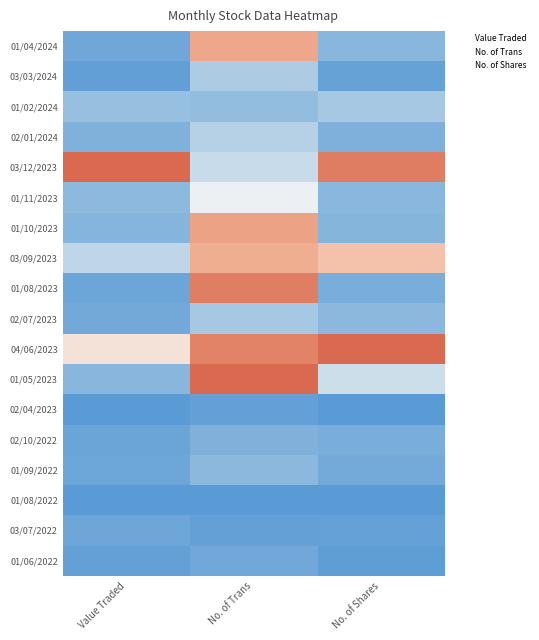

Rank the series at Value Traded from highest to lowest value.

03/12/2023, 04/06/2023, 03/09/2023, 01/02/2024, 01/11/2023, 01/05/2023, 01/10/2023, 02/01/2024, 02/07/2023, 01/04/2024, 03/07/2022, 01/09/2022, 01/08/2023, 02/10/2022, 01/06/2022, 03/03/2024, 02/04/2023, 01/08/2022